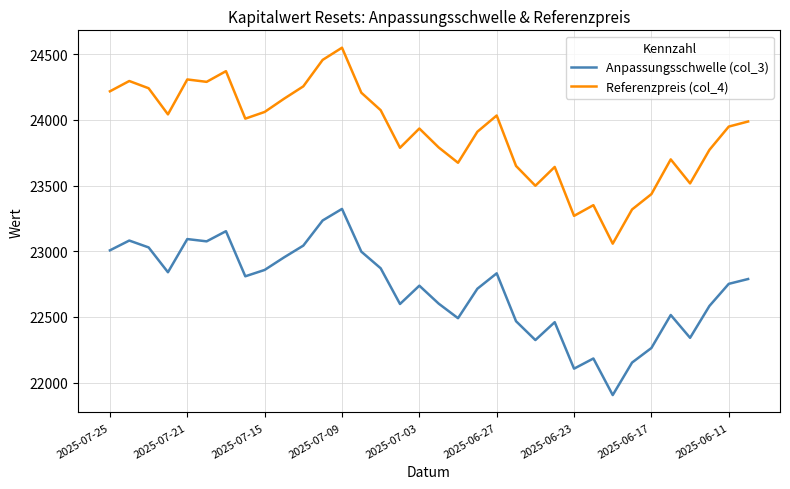

At how many categories does at least one series exceed 23101?

33